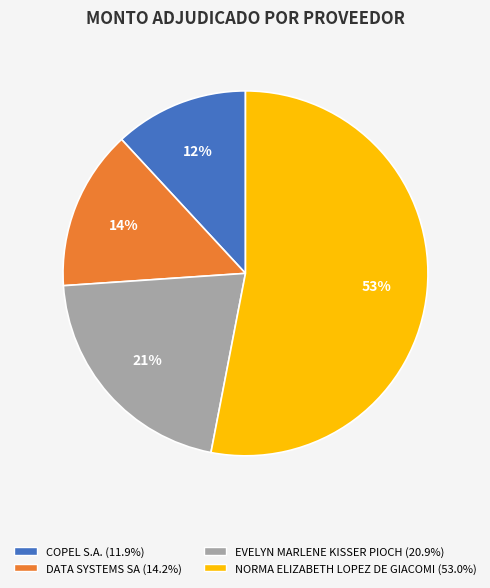

To the nearest percent, what is the difference between the COPEL S.A. and EVELYN MARLENE KISSER PIOCH slice percentages?

9%